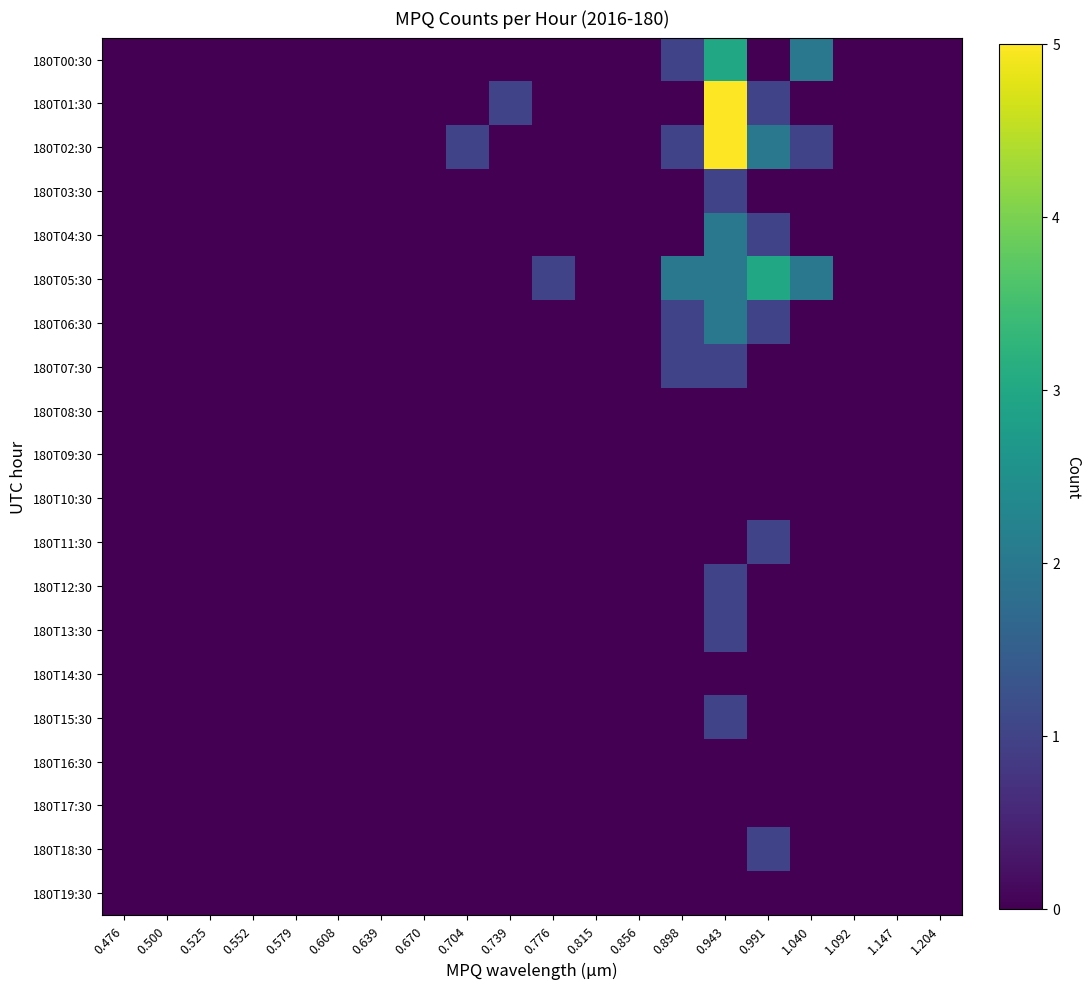

Reading left to right, list all the values displayed in this chart.

180T00:30: 0.476=0	0.500=0	0.525=0	0.552=0	0.579=0	0.608=0	0.639=0	0.670=0	0.704=0	0.739=0	0.776=0	0.815=0	0.856=0	0.898=1	0.943=3	0.991=0	1.040=2	1.092=0	1.147=0	1.204=0
180T01:30: 0.476=0	0.500=0	0.525=0	0.552=0	0.579=0	0.608=0	0.639=0	0.670=0	0.704=0	0.739=1	0.776=0	0.815=0	0.856=0	0.898=0	0.943=5	0.991=1	1.040=0	1.092=0	1.147=0	1.204=0
180T02:30: 0.476=0	0.500=0	0.525=0	0.552=0	0.579=0	0.608=0	0.639=0	0.670=0	0.704=1	0.739=0	0.776=0	0.815=0	0.856=0	0.898=1	0.943=5	0.991=2	1.040=1	1.092=0	1.147=0	1.204=0
180T03:30: 0.476=0	0.500=0	0.525=0	0.552=0	0.579=0	0.608=0	0.639=0	0.670=0	0.704=0	0.739=0	0.776=0	0.815=0	0.856=0	0.898=0	0.943=1	0.991=0	1.040=0	1.092=0	1.147=0	1.204=0
180T04:30: 0.476=0	0.500=0	0.525=0	0.552=0	0.579=0	0.608=0	0.639=0	0.670=0	0.704=0	0.739=0	0.776=0	0.815=0	0.856=0	0.898=0	0.943=2	0.991=1	1.040=0	1.092=0	1.147=0	1.204=0
180T05:30: 0.476=0	0.500=0	0.525=0	0.552=0	0.579=0	0.608=0	0.639=0	0.670=0	0.704=0	0.739=0	0.776=1	0.815=0	0.856=0	0.898=2	0.943=2	0.991=3	1.040=2	1.092=0	1.147=0	1.204=0
180T06:30: 0.476=0	0.500=0	0.525=0	0.552=0	0.579=0	0.608=0	0.639=0	0.670=0	0.704=0	0.739=0	0.776=0	0.815=0	0.856=0	0.898=1	0.943=2	0.991=1	1.040=0	1.092=0	1.147=0	1.204=0
180T07:30: 0.476=0	0.500=0	0.525=0	0.552=0	0.579=0	0.608=0	0.639=0	0.670=0	0.704=0	0.739=0	0.776=0	0.815=0	0.856=0	0.898=1	0.943=1	0.991=0	1.040=0	1.092=0	1.147=0	1.204=0
180T08:30: 0.476=0	0.500=0	0.525=0	0.552=0	0.579=0	0.608=0	0.639=0	0.670=0	0.704=0	0.739=0	0.776=0	0.815=0	0.856=0	0.898=0	0.943=0	0.991=0	1.040=0	1.092=0	1.147=0	1.204=0
180T09:30: 0.476=0	0.500=0	0.525=0	0.552=0	0.579=0	0.608=0	0.639=0	0.670=0	0.704=0	0.739=0	0.776=0	0.815=0	0.856=0	0.898=0	0.943=0	0.991=0	1.040=0	1.092=0	1.147=0	1.204=0
180T10:30: 0.476=0	0.500=0	0.525=0	0.552=0	0.579=0	0.608=0	0.639=0	0.670=0	0.704=0	0.739=0	0.776=0	0.815=0	0.856=0	0.898=0	0.943=0	0.991=0	1.040=0	1.092=0	1.147=0	1.204=0
180T11:30: 0.476=0	0.500=0	0.525=0	0.552=0	0.579=0	0.608=0	0.639=0	0.670=0	0.704=0	0.739=0	0.776=0	0.815=0	0.856=0	0.898=0	0.943=0	0.991=1	1.040=0	1.092=0	1.147=0	1.204=0
180T12:30: 0.476=0	0.500=0	0.525=0	0.552=0	0.579=0	0.608=0	0.639=0	0.670=0	0.704=0	0.739=0	0.776=0	0.815=0	0.856=0	0.898=0	0.943=1	0.991=0	1.040=0	1.092=0	1.147=0	1.204=0
180T13:30: 0.476=0	0.500=0	0.525=0	0.552=0	0.579=0	0.608=0	0.639=0	0.670=0	0.704=0	0.739=0	0.776=0	0.815=0	0.856=0	0.898=0	0.943=1	0.991=0	1.040=0	1.092=0	1.147=0	1.204=0
180T14:30: 0.476=0	0.500=0	0.525=0	0.552=0	0.579=0	0.608=0	0.639=0	0.670=0	0.704=0	0.739=0	0.776=0	0.815=0	0.856=0	0.898=0	0.943=0	0.991=0	1.040=0	1.092=0	1.147=0	1.204=0
180T15:30: 0.476=0	0.500=0	0.525=0	0.552=0	0.579=0	0.608=0	0.639=0	0.670=0	0.704=0	0.739=0	0.776=0	0.815=0	0.856=0	0.898=0	0.943=1	0.991=0	1.040=0	1.092=0	1.147=0	1.204=0
180T16:30: 0.476=0	0.500=0	0.525=0	0.552=0	0.579=0	0.608=0	0.639=0	0.670=0	0.704=0	0.739=0	0.776=0	0.815=0	0.856=0	0.898=0	0.943=0	0.991=0	1.040=0	1.092=0	1.147=0	1.204=0
180T17:30: 0.476=0	0.500=0	0.525=0	0.552=0	0.579=0	0.608=0	0.639=0	0.670=0	0.704=0	0.739=0	0.776=0	0.815=0	0.856=0	0.898=0	0.943=0	0.991=0	1.040=0	1.092=0	1.147=0	1.204=0
180T18:30: 0.476=0	0.500=0	0.525=0	0.552=0	0.579=0	0.608=0	0.639=0	0.670=0	0.704=0	0.739=0	0.776=0	0.815=0	0.856=0	0.898=0	0.943=0	0.991=1	1.040=0	1.092=0	1.147=0	1.204=0
180T19:30: 0.476=0	0.500=0	0.525=0	0.552=0	0.579=0	0.608=0	0.639=0	0.670=0	0.704=0	0.739=0	0.776=0	0.815=0	0.856=0	0.898=0	0.943=0	0.991=0	1.040=0	1.092=0	1.147=0	1.204=0